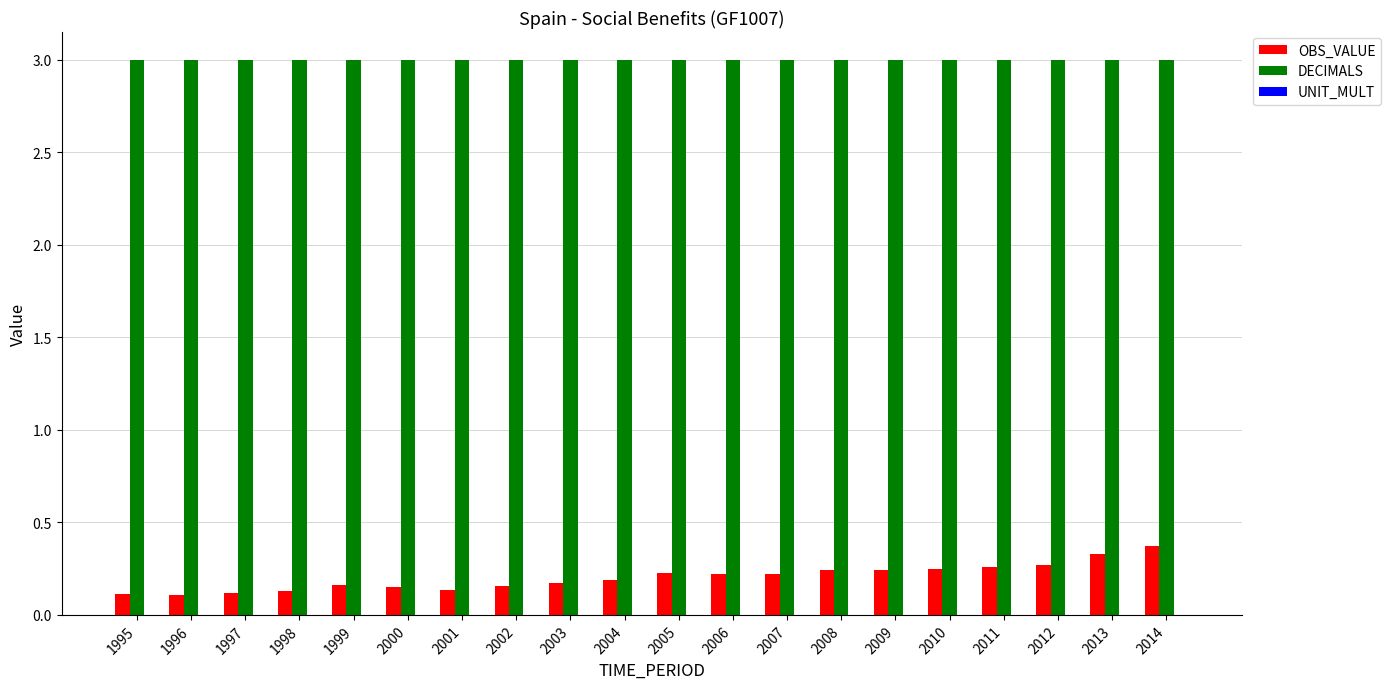

What is the value of the DECIMALS bar at the 12th from the left?

3.0